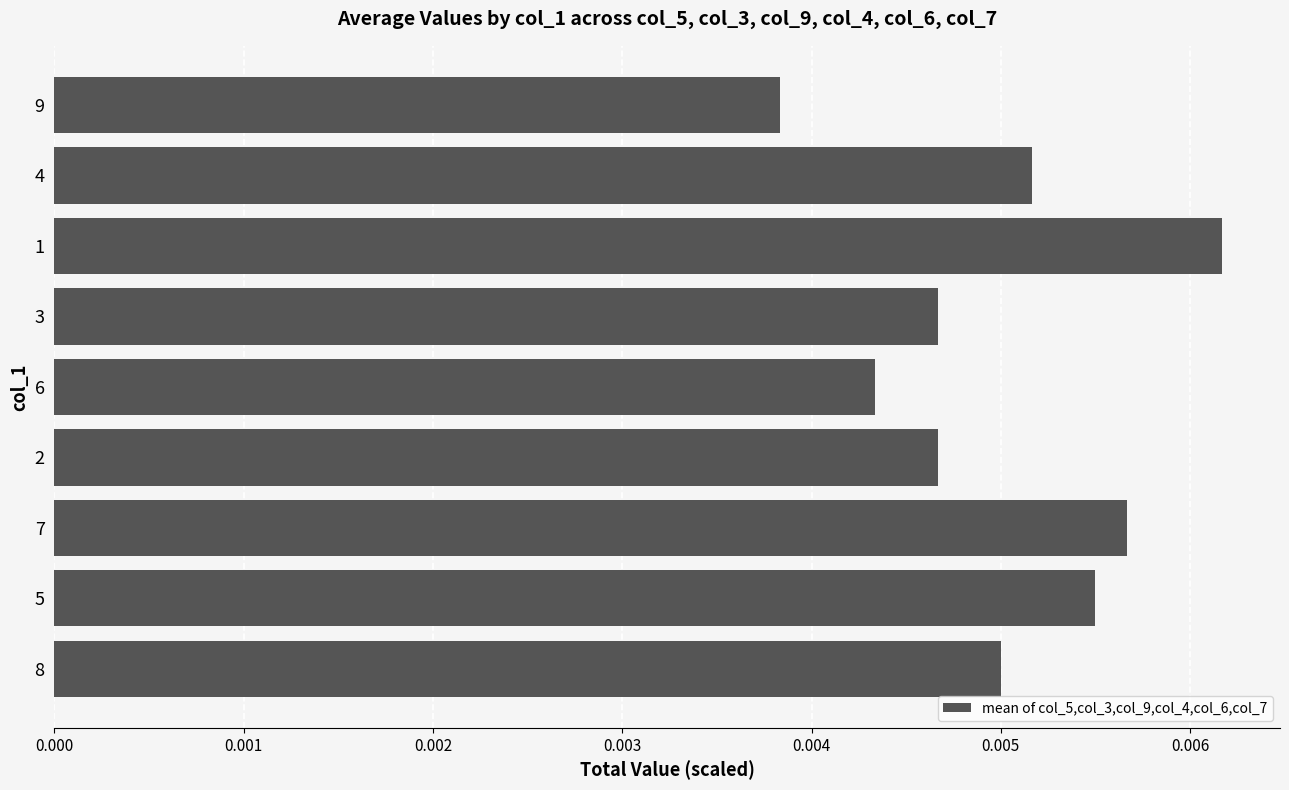

Which has a higher value, 6 or 8?

8